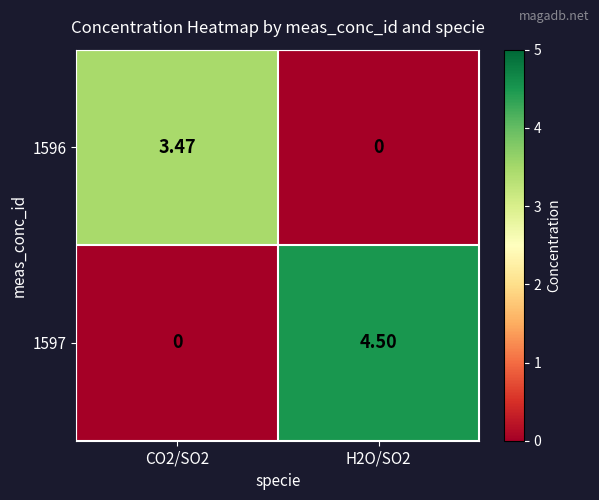

Is the value of 1597 at CO2/SO2 greater than the value of 1596 at CO2/SO2?

No